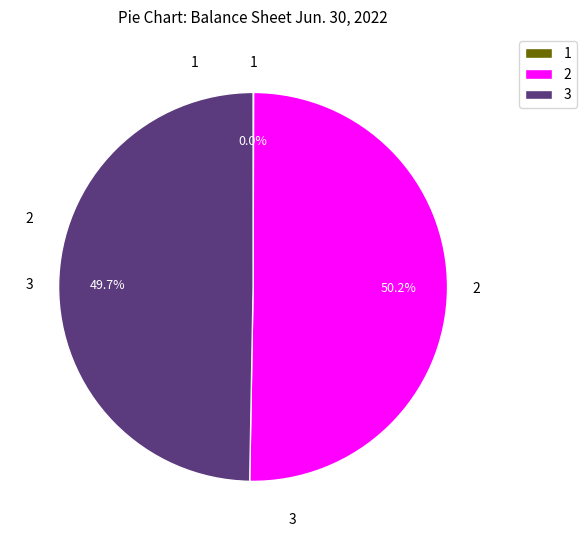

Which slice represents more than half of the pie?

2